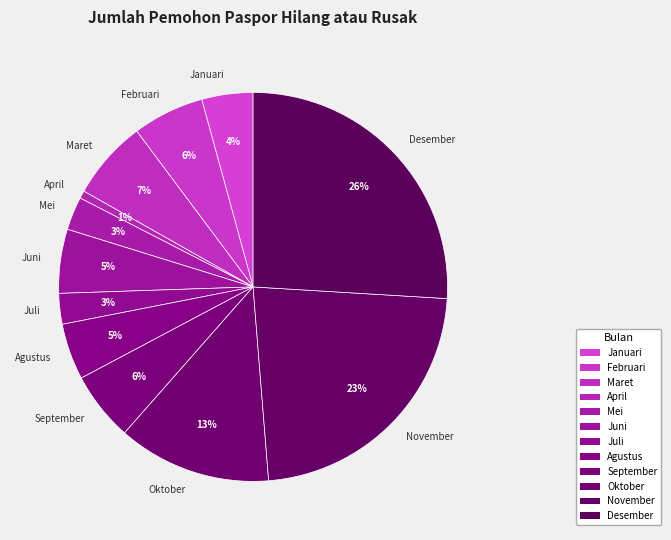

How many slices are in this pie chart?

12